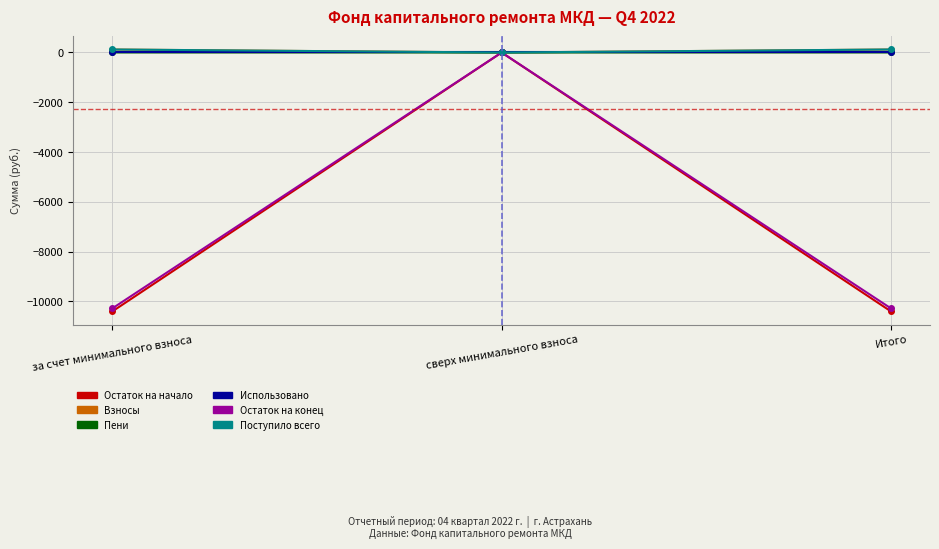

Does the chart have visible grid lines?

Yes